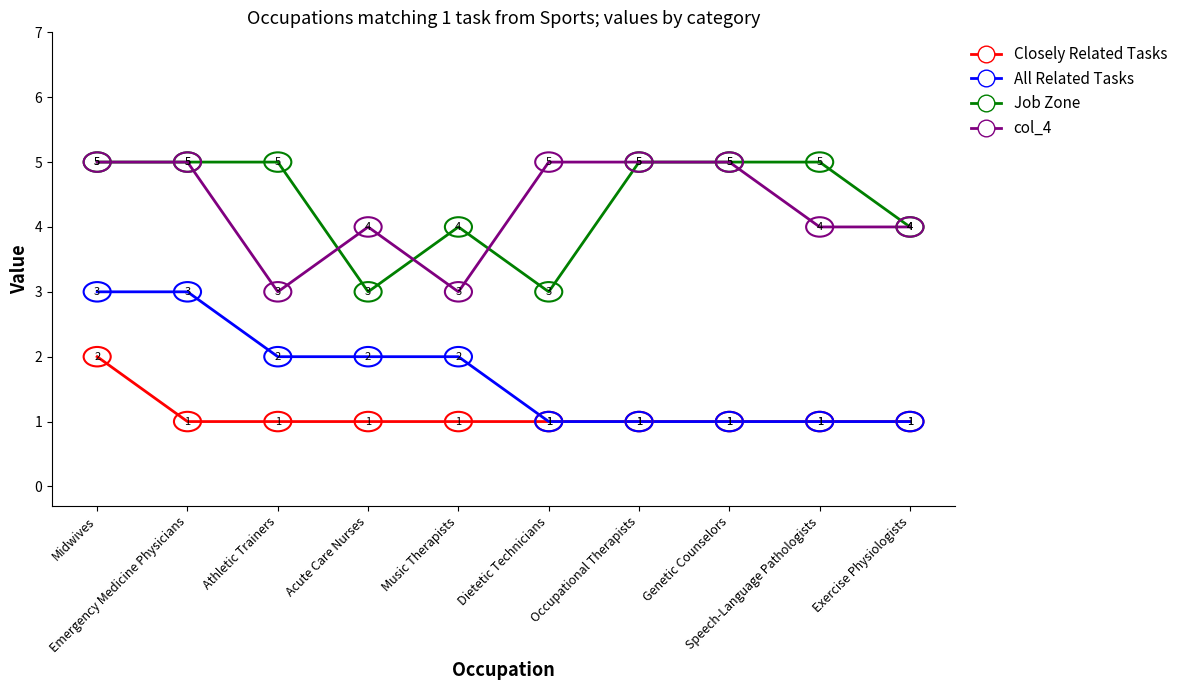

True or false: Closely Related Tasks and col_4 cross at least once.

False